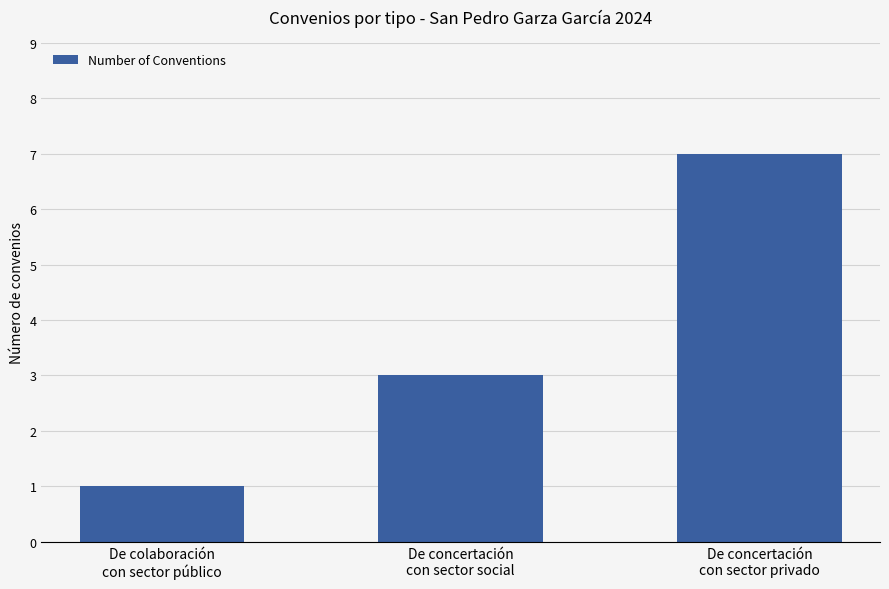

Reading left to right, transcribe all the data shown in this chart.

1	3	7